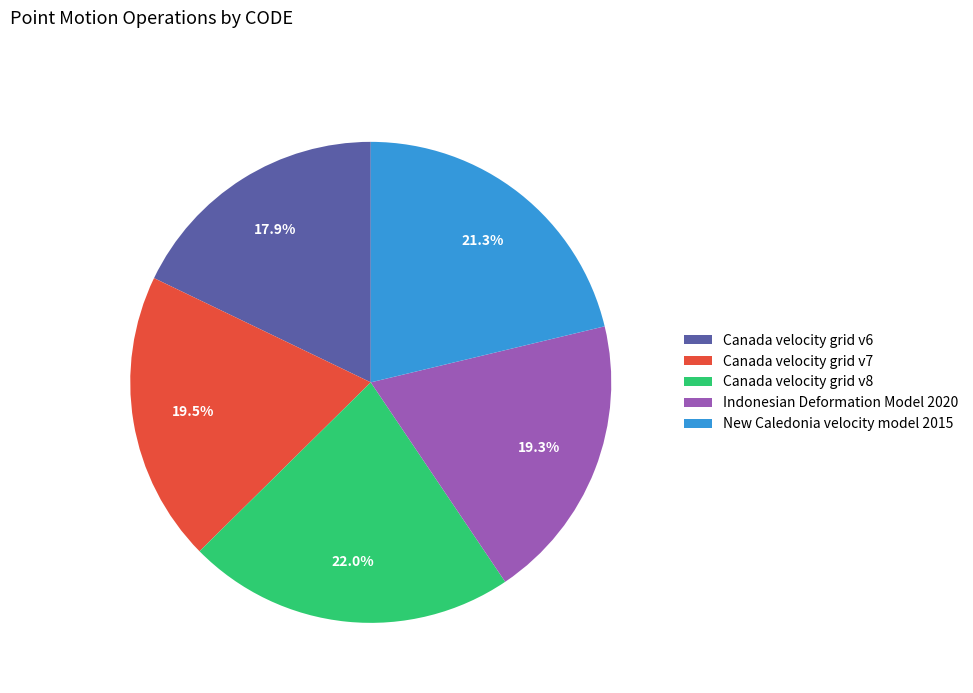

How much of the chart is everything except Indonesian Deformation Model 2020?

80.7%